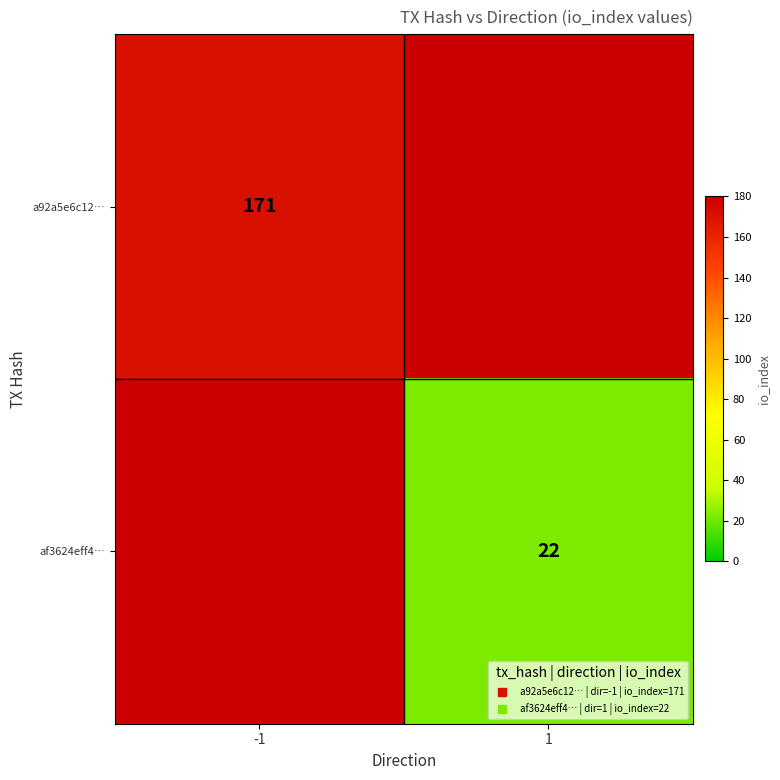

Which label corresponds to the largest value in the chart?

-1